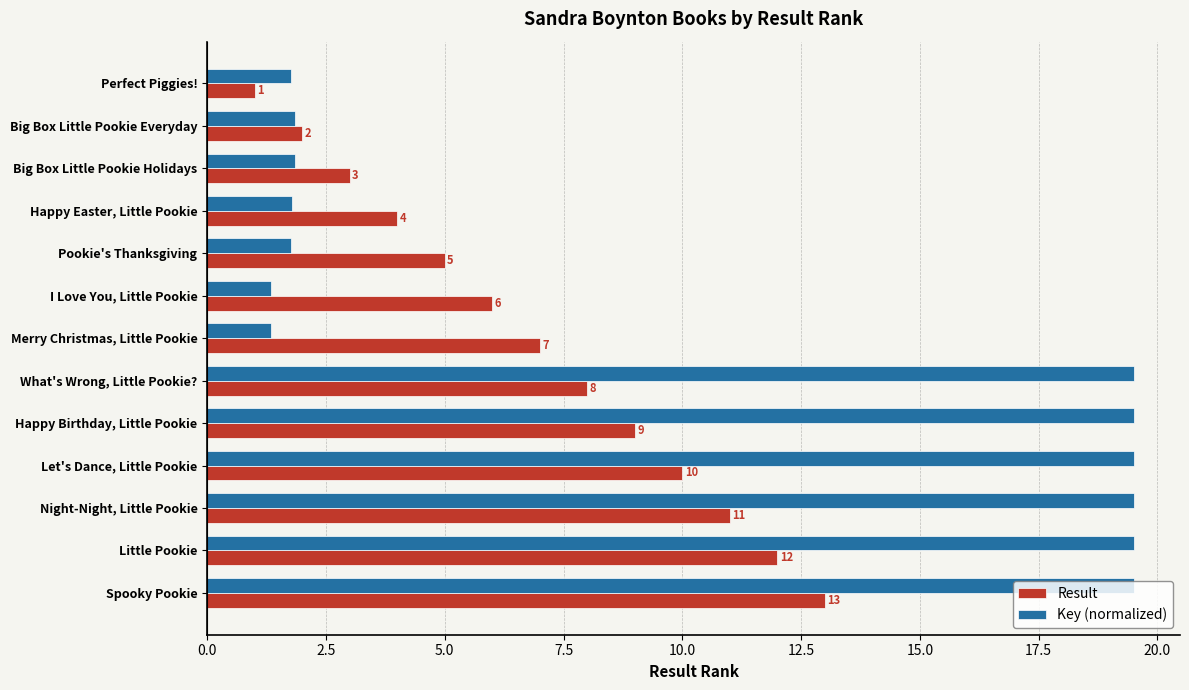

Rank the series by their average value, from highest to lowest.

Key (normalized), Result